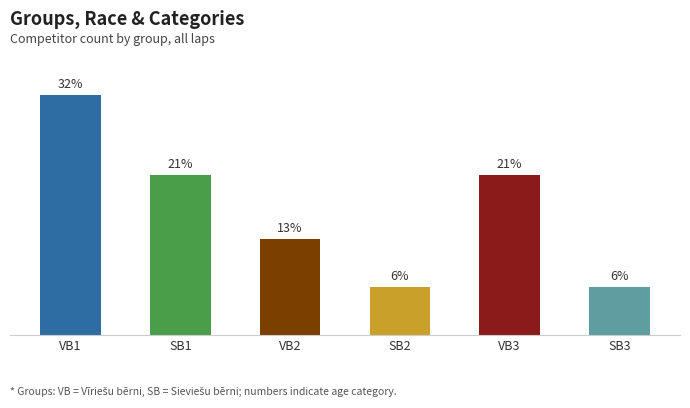

Does the chart contain any negative values?

No